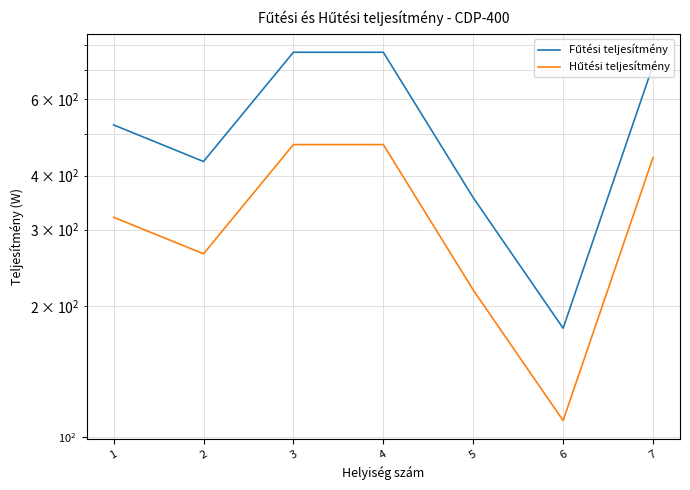

True or false: Hűtési teljesítmény has a value of 471.5 at 4.

True